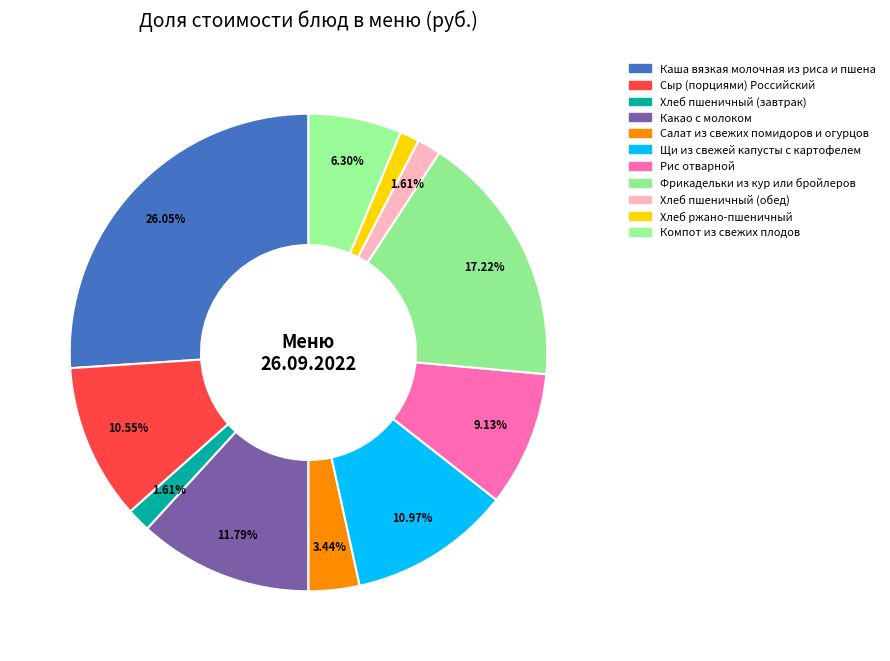

How many slices are in this pie chart?

11